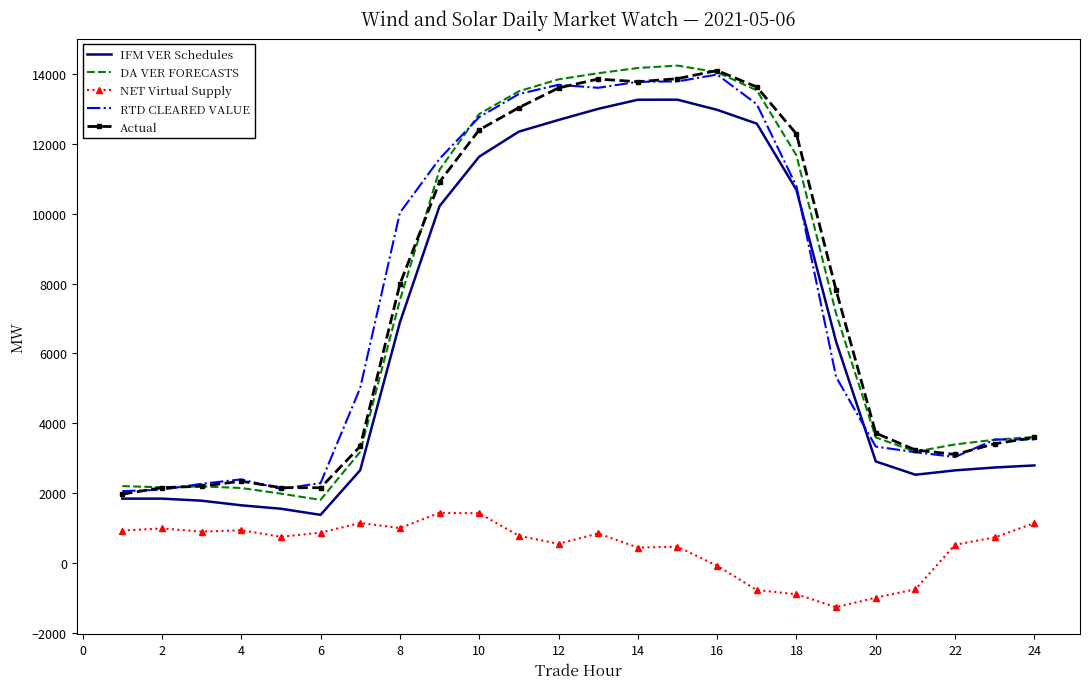

True or false: NET Virtual Supply and IFM VER Schedules cross at least once.

False